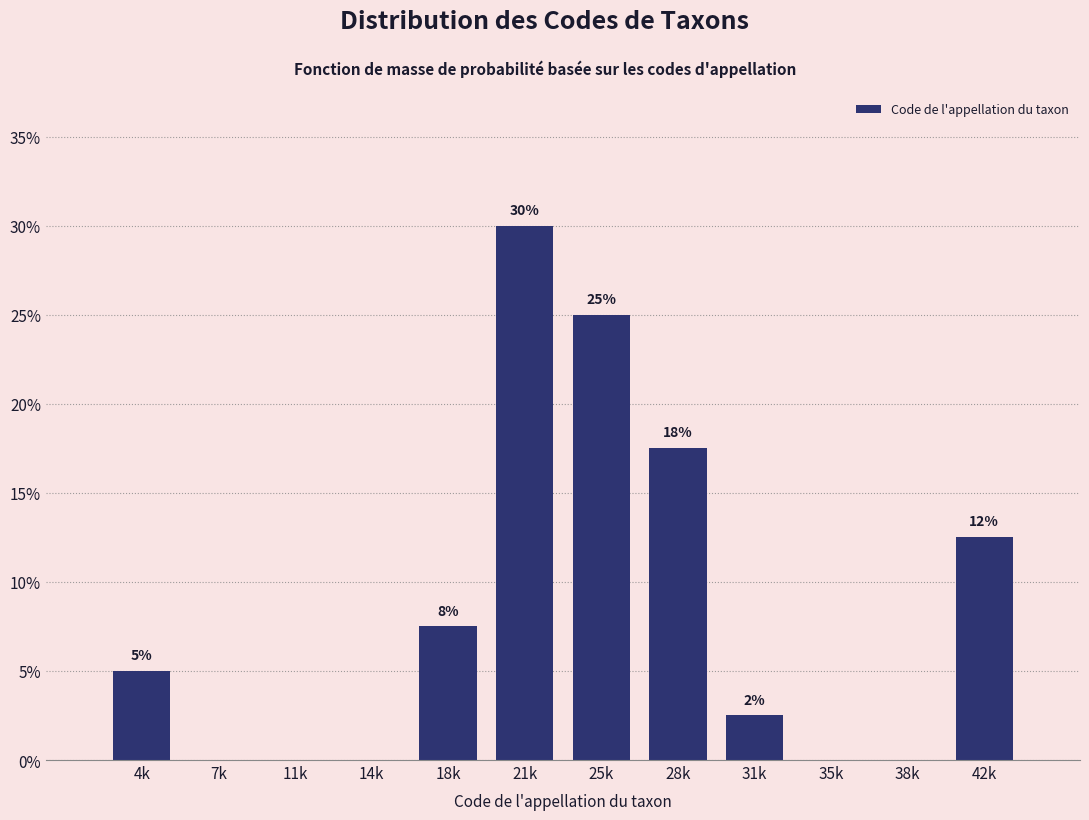

Are the bars horizontal?

No